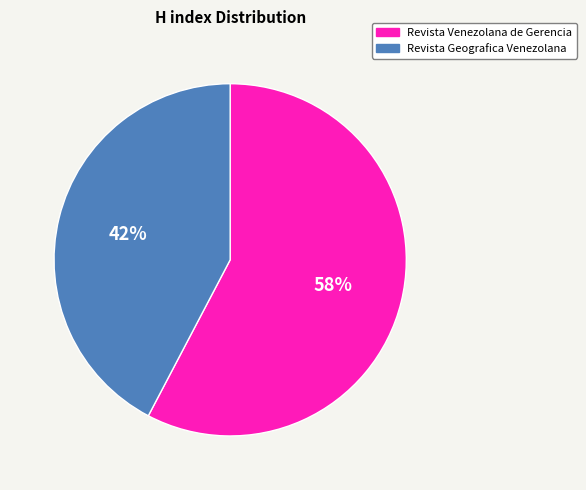

Does any single category account for the majority?

Yes